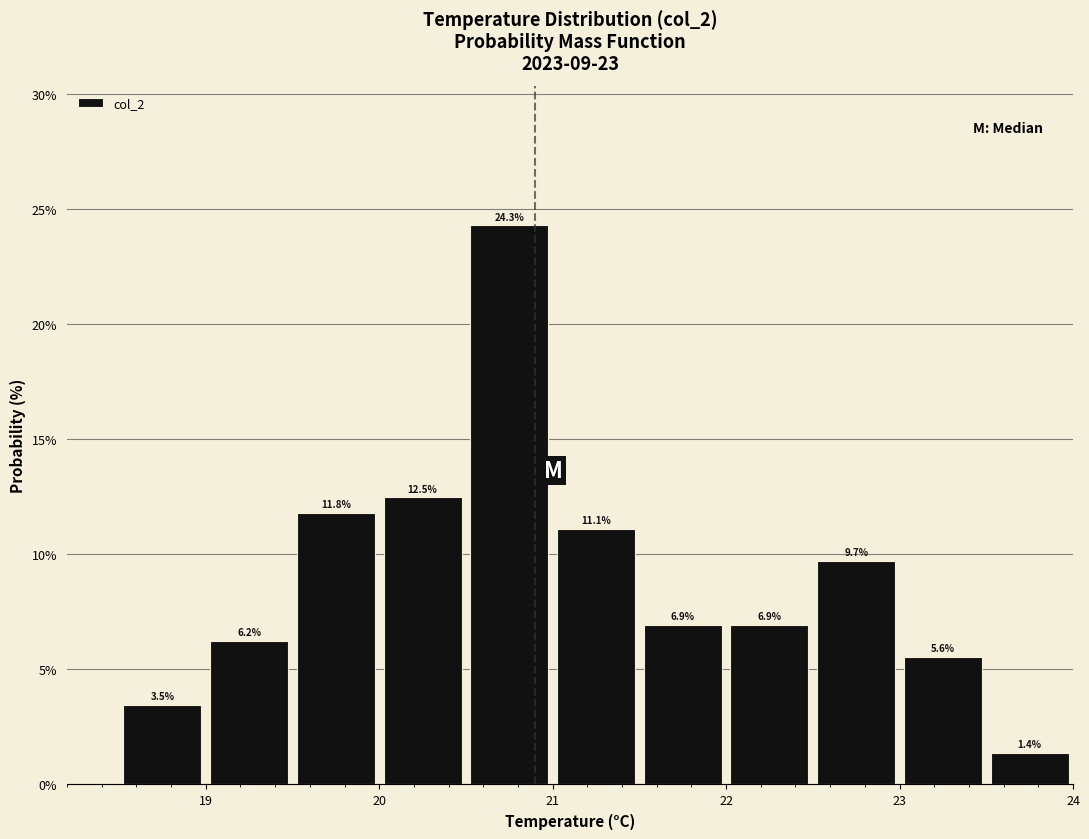

Which range on the x-axis has the tallest bar?

20.5 to 21.0